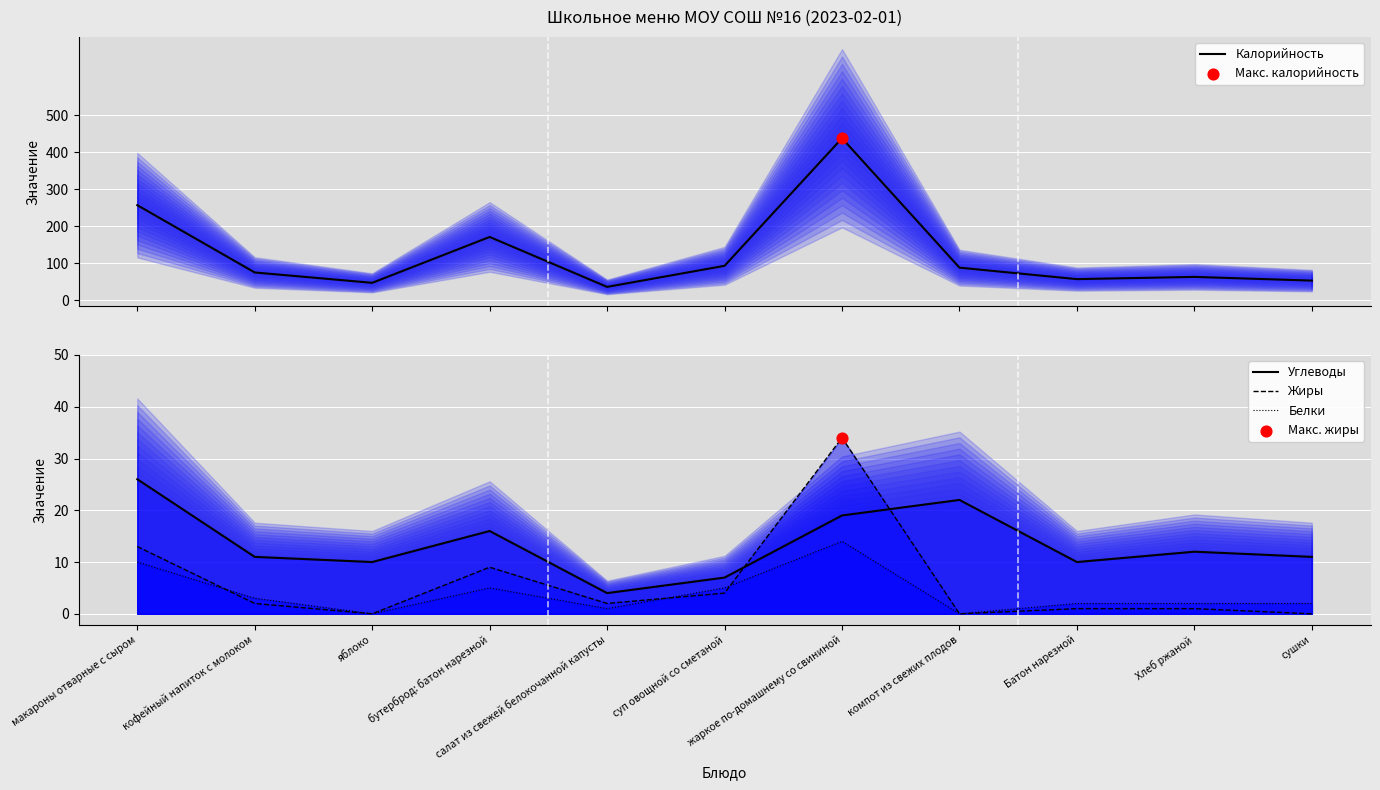

Is the value of Белки at сушки greater than the value of Жиры at бутерброд: батон нарезной?

No